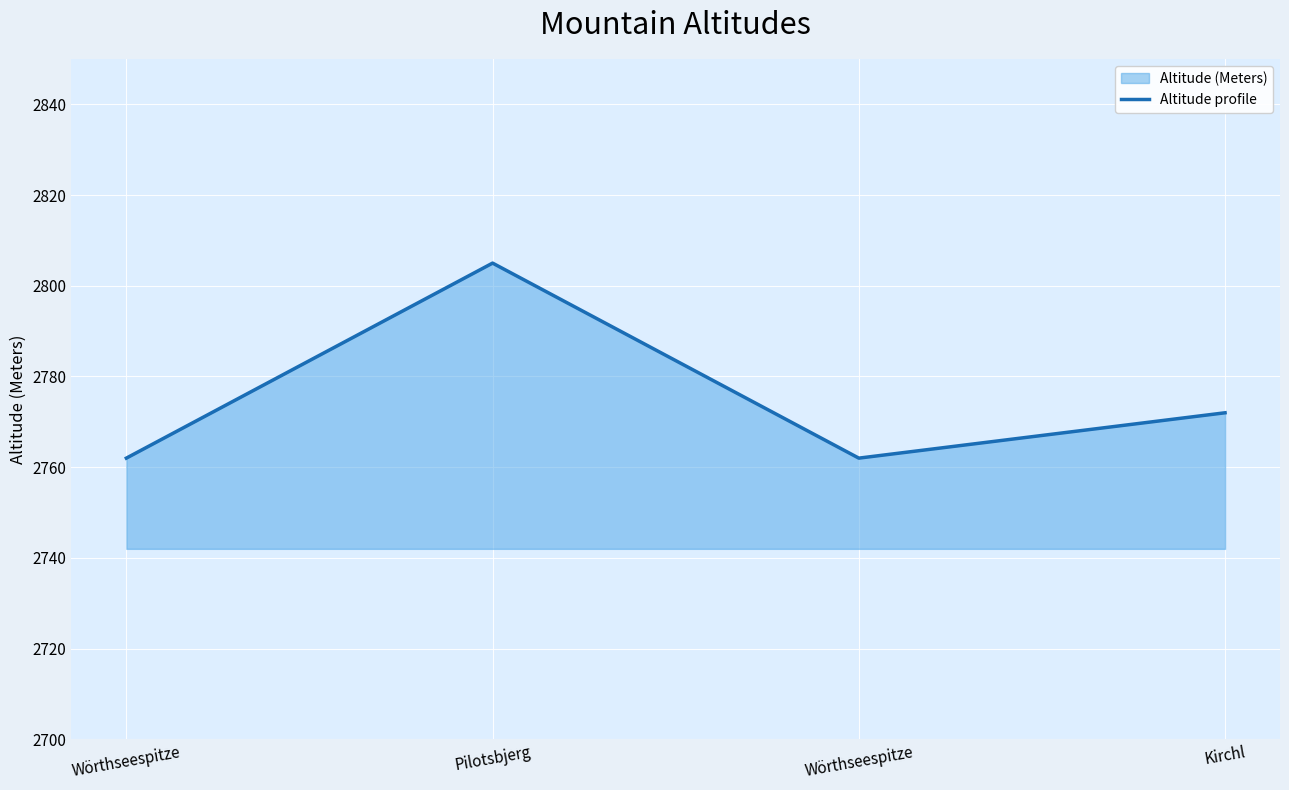

The chart shows a value of 2762 at Wörthseespitze. True or false?

True